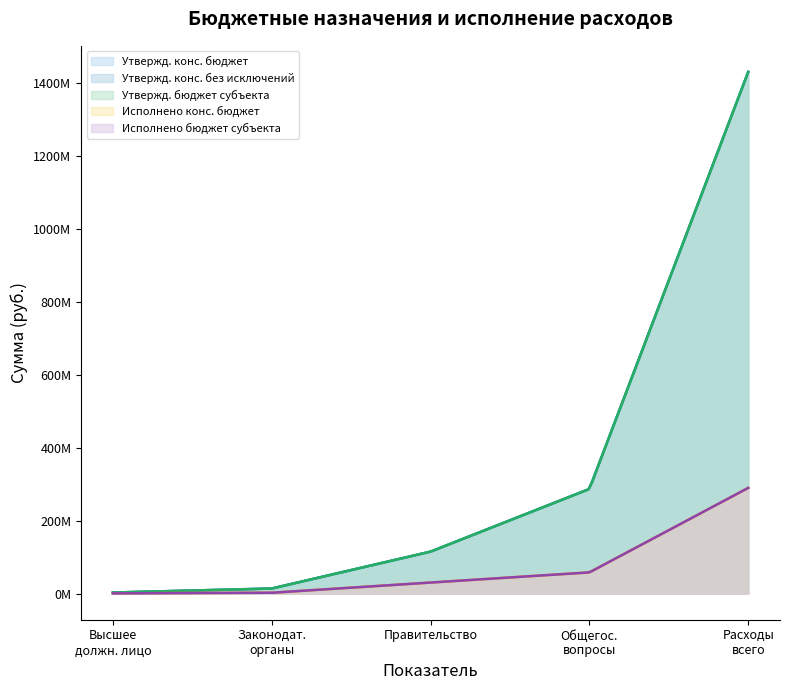

Reading left to right, list all the values displayed in this chart.

Утвержд. конс. бюджет: 3025000.0	14011716.4	115194915.0	287071714.9	1430735428.0
Утвержд. конс. без исключений: 3025000.0	14011716.4	115194915.0	287071714.9	1430735428.0
Утвержд. бюджет субъекта: 3025000.0	14011716.4	115194915.0	287071714.9	1430735428.0
Исполнено конс. бюджет: 726797.1	2393584.1	30557175.4	58212692.6	289928248.9
Исполнено бюджет субъекта: 726797.1	2393584.1	30557175.4	58212692.6	289928248.9